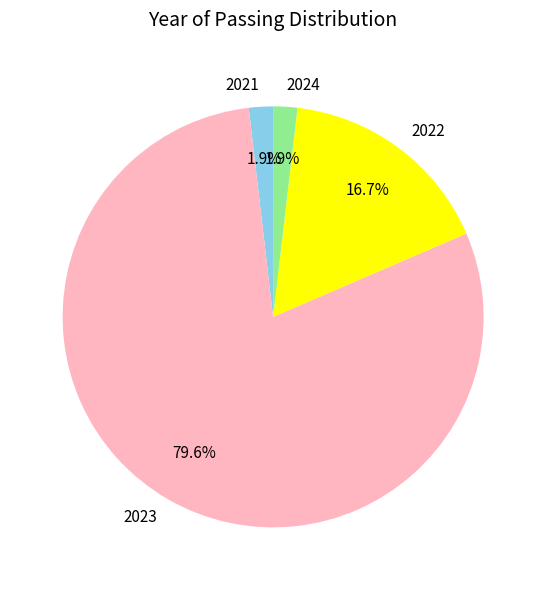

What is the largest slice in the pie chart?

2023